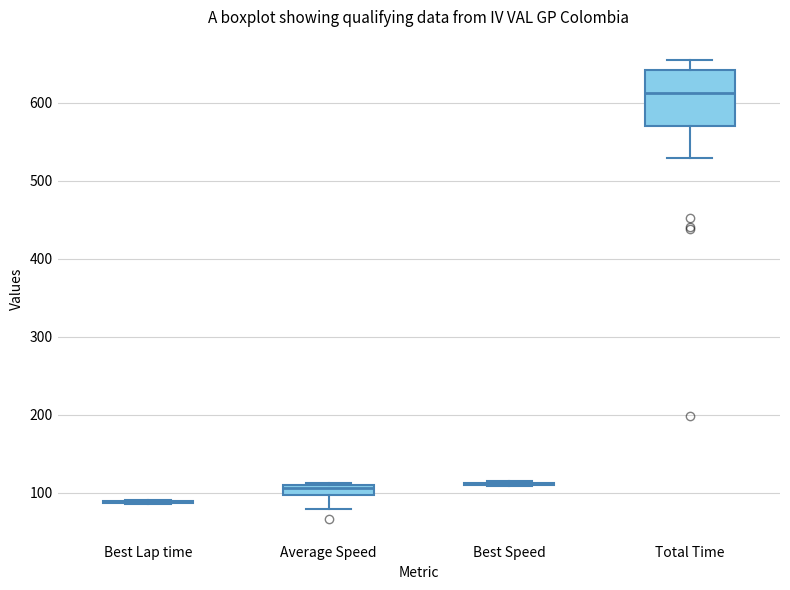

Which box is the tallest, from its lower edge to its upper edge?

Total Time